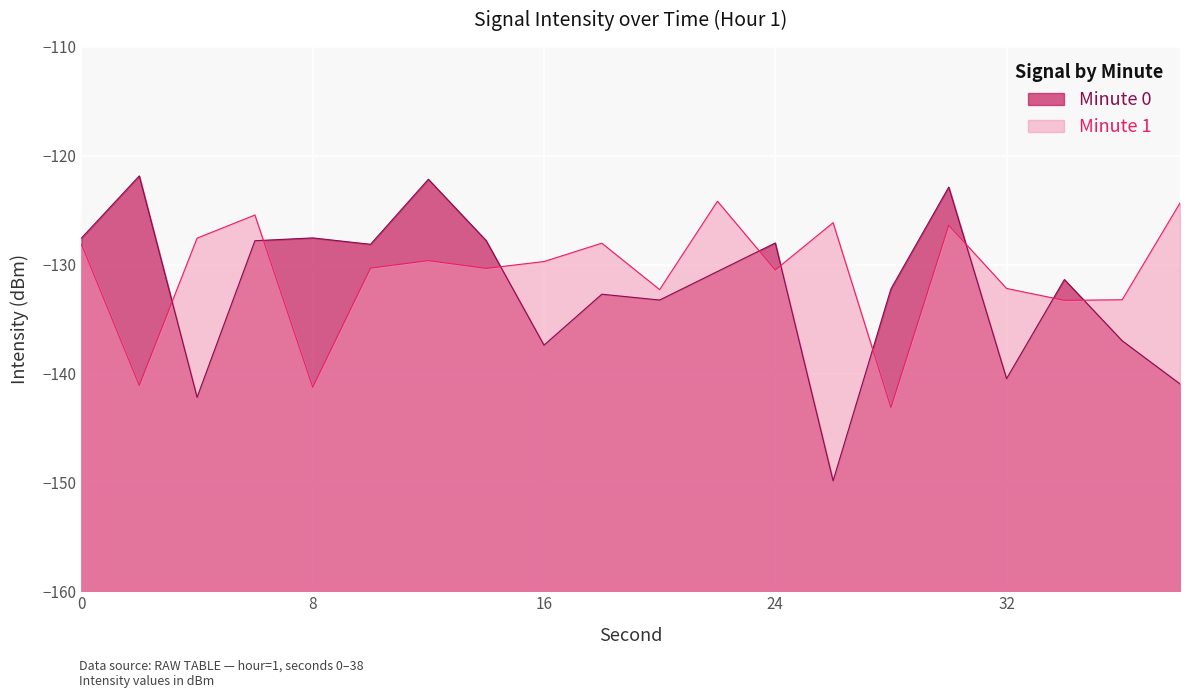

What is the greatest value displayed?

-121.8